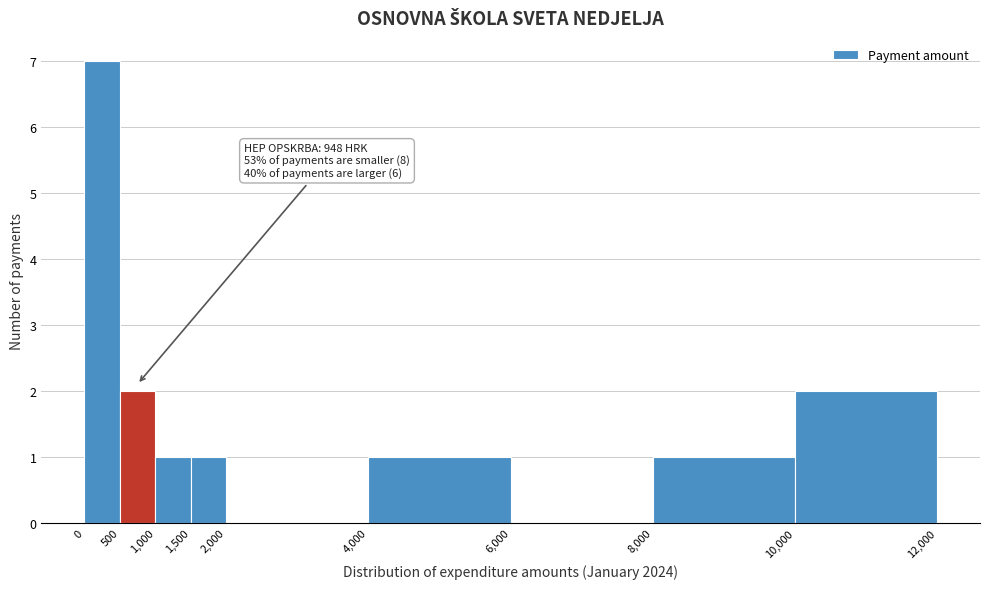

Which range on the x-axis has the tallest bar?

0 to 500